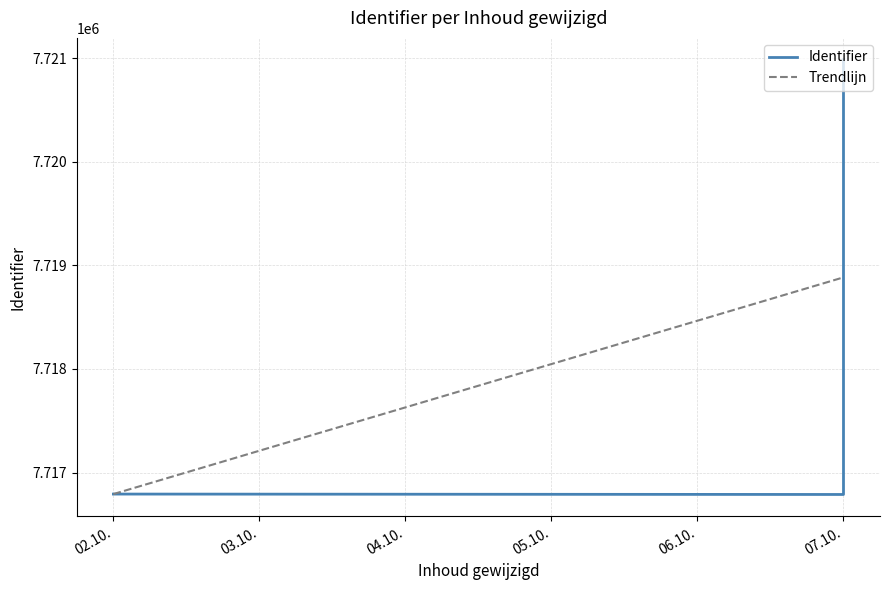

Which series ends up on top after the final intersection of Trendlijn and Identifier?

Identifier